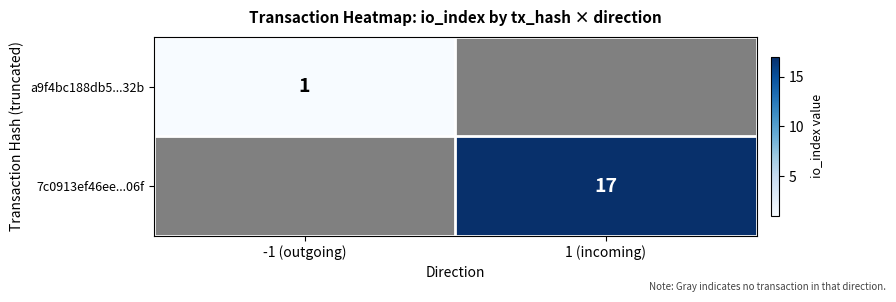

The 7c0913ef46ee...06f series shows 5 at 1 (incoming). True or false?

False